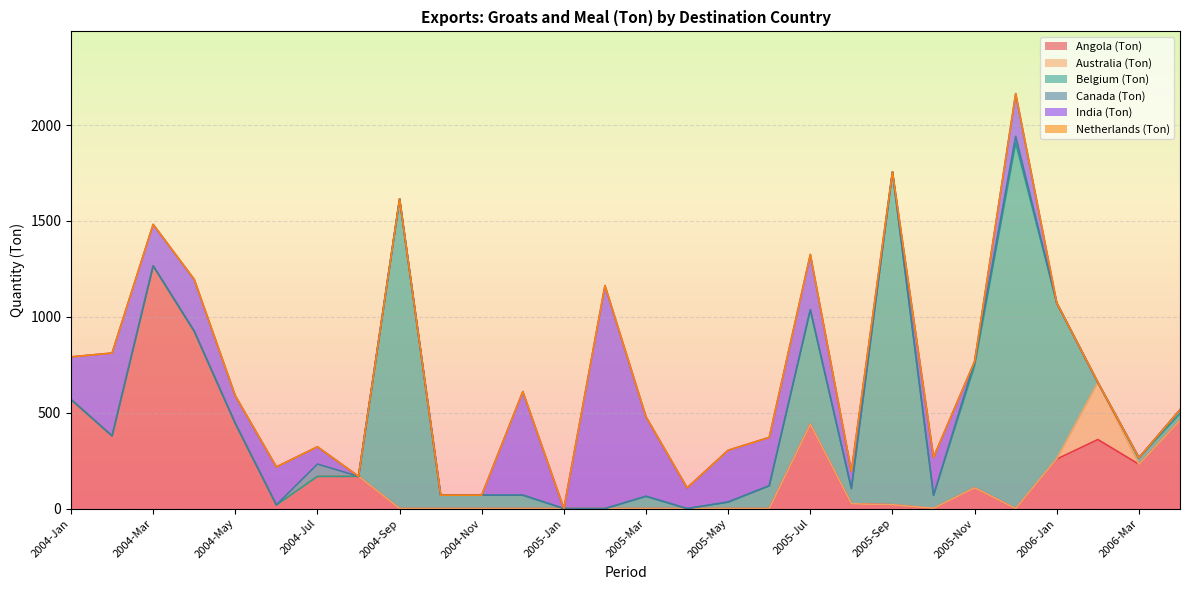

True or false: Angola (Ton) has a value of 0 at 2004-Dec.

True